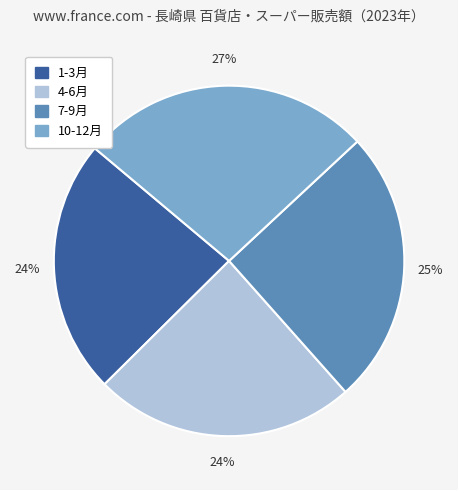

How many slices are in this pie chart?

4